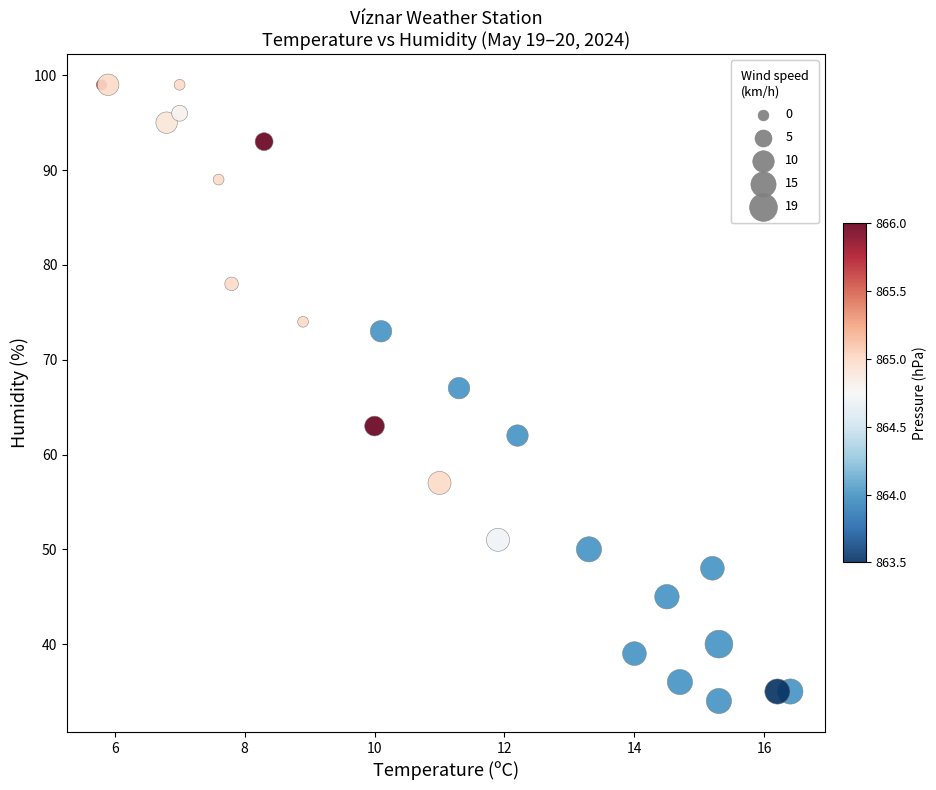

What Y value in the scatter plot is closest to 66?

67